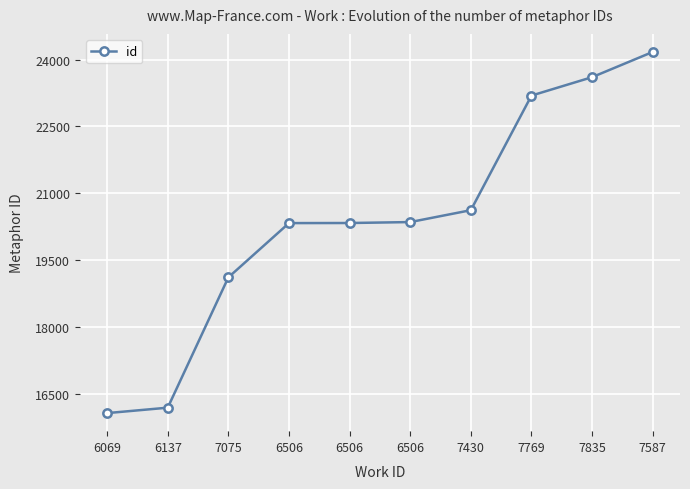

How many values are below 20354?

5